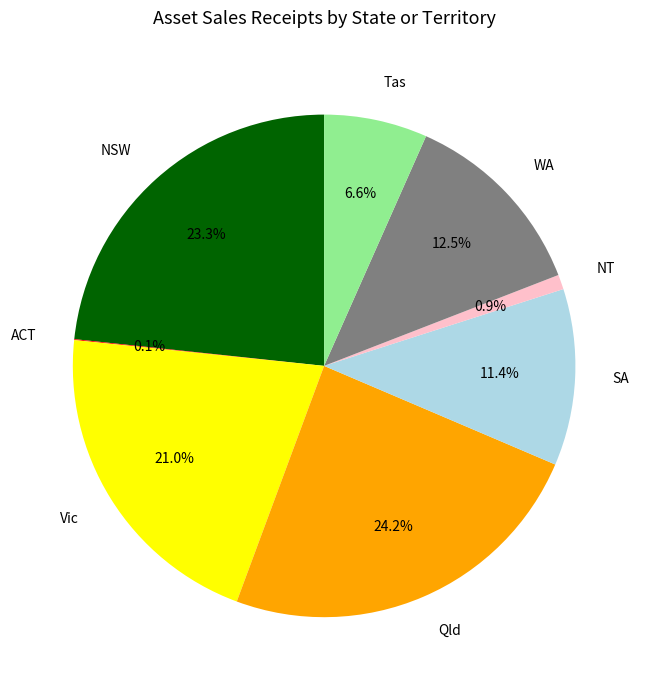

Combined, what portion of the pie is Tas and Vic?

27.6%